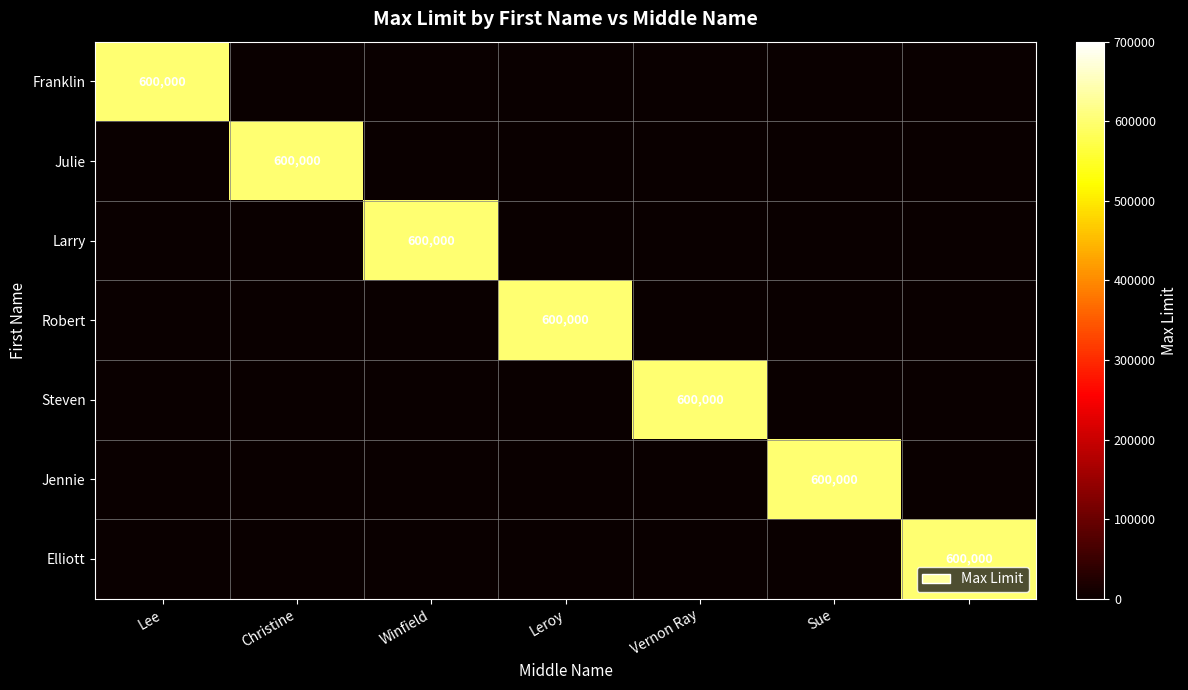

The Larry series shows 600000 at Winfield. True or false?

True